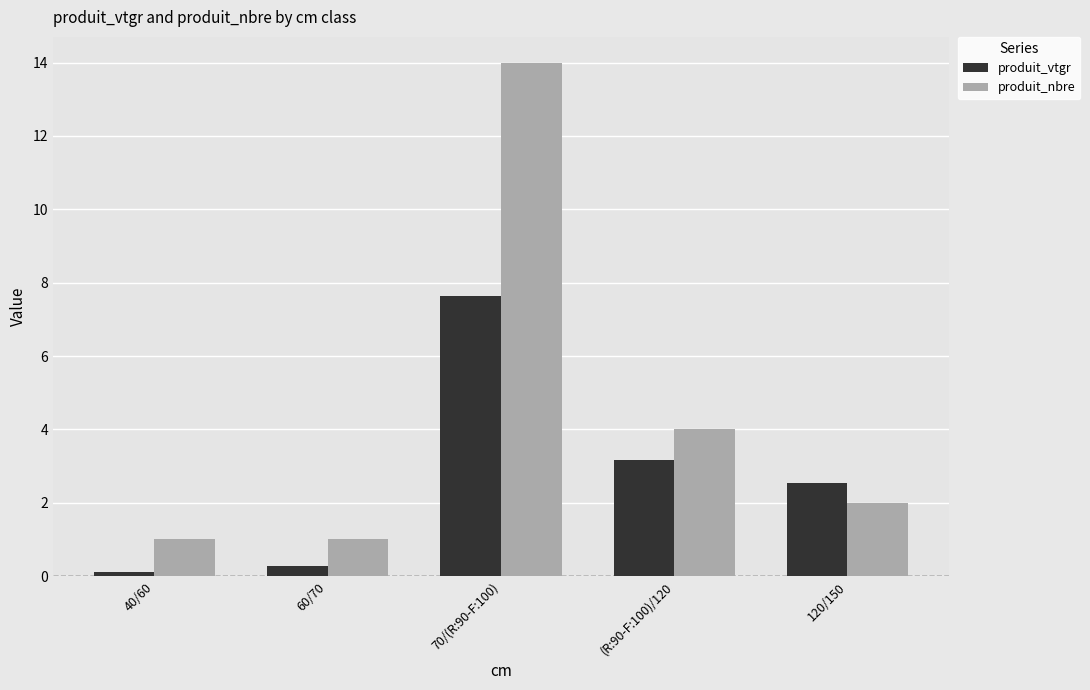

What is the sum of the produit_vtgr values at 120/150 and 60/70?

2.8